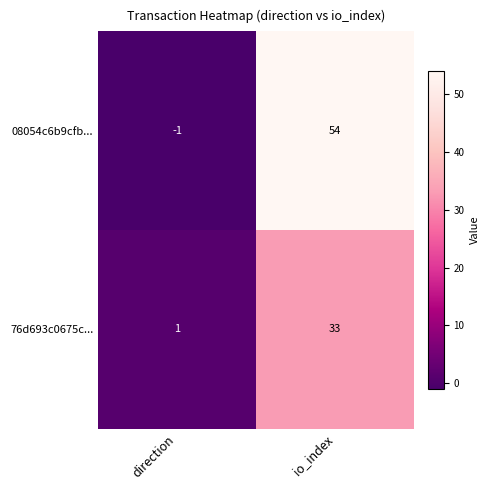

What is the average value of the 76d693c0675c... series?

17